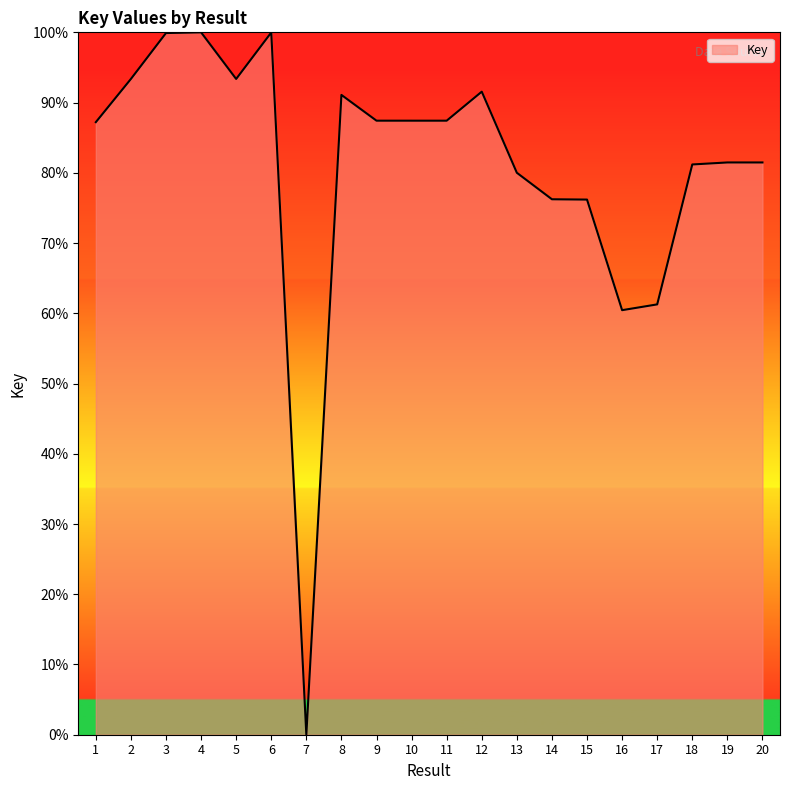

At which category does the data reach its first local valley?

5